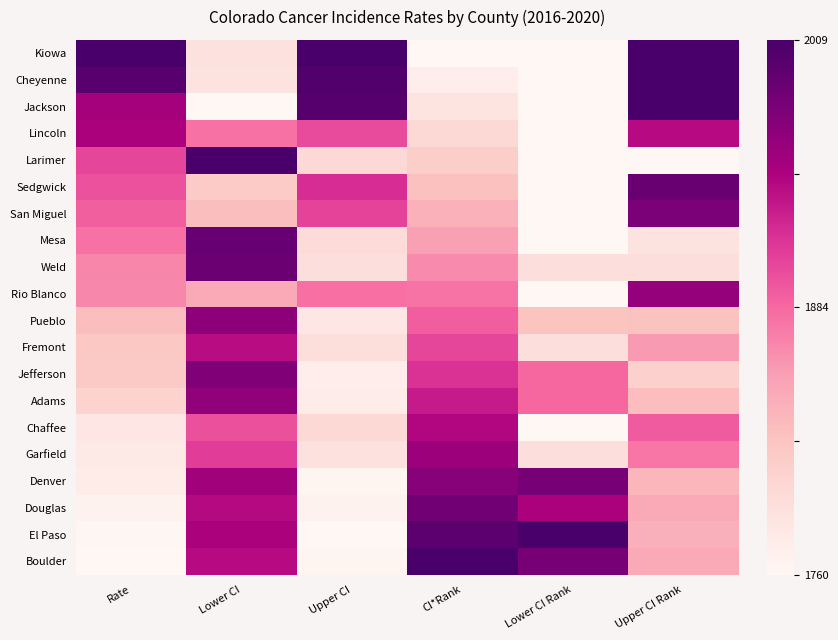

Reading left to right, what are all the values shown in this chart?

Kiowa: Rate=1.0	Lower CI=0.1	Upper CI=1.0	CI*Rank=0.0	Lower CI Rank=0.0	Upper CI Rank=1.0
Cheyenne: Rate=1.0	Lower CI=0.1	Upper CI=1.0	CI*Rank=0.1	Lower CI Rank=0.0	Upper CI Rank=1.0
Jackson: Rate=0.8	Lower CI=0.0	Upper CI=1.0	CI*Rank=0.1	Lower CI Rank=0.0	Upper CI Rank=1.0
Lincoln: Rate=0.8	Lower CI=0.5	Upper CI=0.6	CI*Rank=0.2	Lower CI Rank=0.0	Upper CI Rank=0.7
Larimer: Rate=0.6	Lower CI=1.0	Upper CI=0.2	CI*Rank=0.2	Lower CI Rank=0.0	Upper CI Rank=0.0
Sedgwick: Rate=0.6	Lower CI=0.2	Upper CI=0.6	CI*Rank=0.3	Lower CI Rank=0.0	Upper CI Rank=0.9
San Miguel: Rate=0.5	Lower CI=0.3	Upper CI=0.6	CI*Rank=0.3	Lower CI Rank=0.0	Upper CI Rank=0.9
Mesa: Rate=0.5	Lower CI=0.9	Upper CI=0.1	CI*Rank=0.4	Lower CI Rank=0.0	Upper CI Rank=0.1
Weld: Rate=0.4	Lower CI=0.9	Upper CI=0.1	CI*Rank=0.4	Lower CI Rank=0.1	Upper CI Rank=0.1
Rio Blanco: Rate=0.4	Lower CI=0.3	Upper CI=0.5	CI*Rank=0.5	Lower CI Rank=0.0	Upper CI Rank=0.8
Pueblo: Rate=0.3	Lower CI=0.8	Upper CI=0.1	CI*Rank=0.5	Lower CI Rank=0.2	Upper CI Rank=0.3
Fremont: Rate=0.2	Lower CI=0.7	Upper CI=0.1	CI*Rank=0.6	Lower CI Rank=0.1	Upper CI Rank=0.4
Jefferson: Rate=0.2	Lower CI=0.9	Upper CI=0.1	CI*Rank=0.6	Lower CI Rank=0.5	Upper CI Rank=0.2
Adams: Rate=0.2	Lower CI=0.8	Upper CI=0.1	CI*Rank=0.7	Lower CI Rank=0.5	Upper CI Rank=0.3
Chaffee: Rate=0.1	Lower CI=0.6	Upper CI=0.2	CI*Rank=0.7	Lower CI Rank=0.0	Upper CI Rank=0.5
Garfield: Rate=0.1	Lower CI=0.6	Upper CI=0.1	CI*Rank=0.8	Lower CI Rank=0.1	Upper CI Rank=0.5
Denver: Rate=0.1	Lower CI=0.8	Upper CI=0.0	CI*Rank=0.8	Lower CI Rank=0.9	Upper CI Rank=0.3
Douglas: Rate=0.0	Lower CI=0.7	Upper CI=0.0	CI*Rank=0.9	Lower CI Rank=0.8	Upper CI Rank=0.3
El Paso: Rate=0.0	Lower CI=0.8	Upper CI=0.0	CI*Rank=0.9	Lower CI Rank=1.0	Upper CI Rank=0.3
Boulder: Rate=0.0	Lower CI=0.7	Upper CI=0.0	CI*Rank=1.0	Lower CI Rank=0.9	Upper CI Rank=0.3